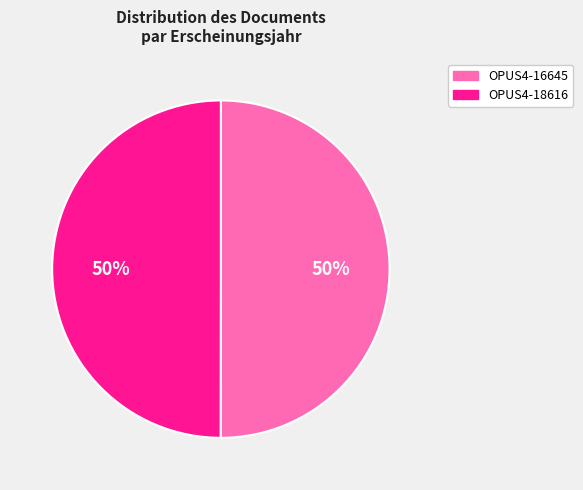

To the nearest percent, what is the average slice percentage?

50%